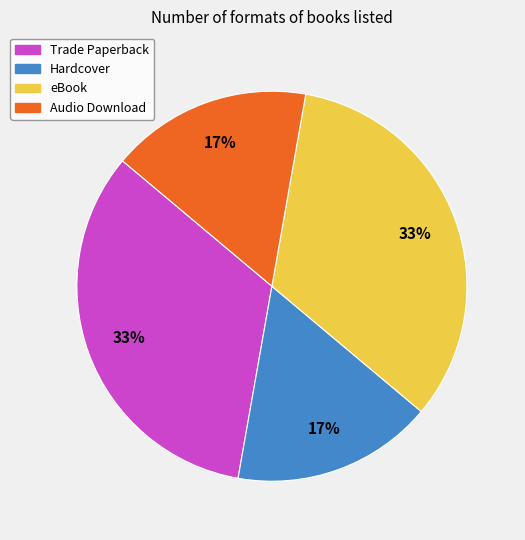

Is there a majority slice in this chart?

No